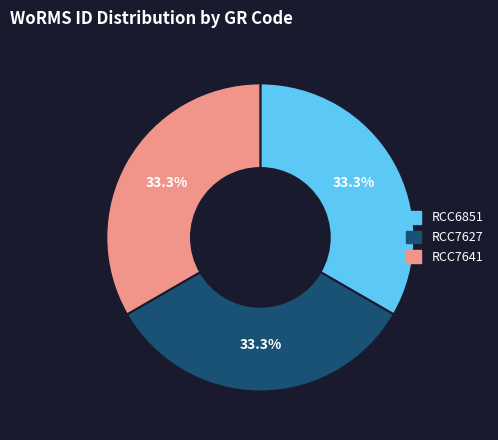

True or false: RCC6851 accounts for 33% of the total.

True